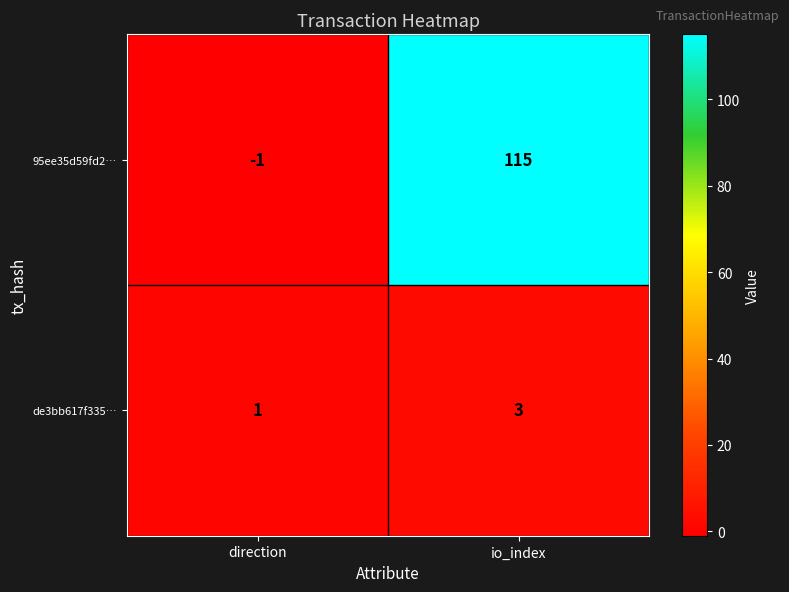

At how many categories does at least one series exceed 30?

1